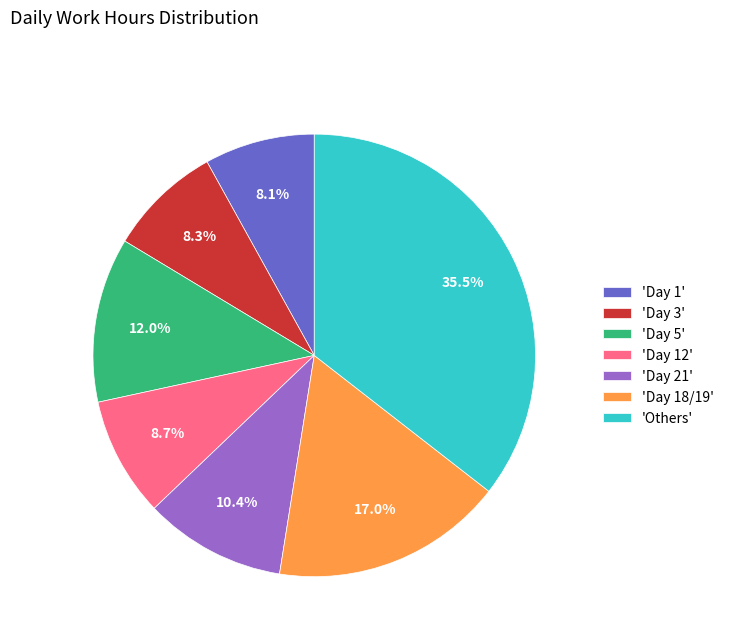

Which category has the biggest portion of the pie?

'Others'